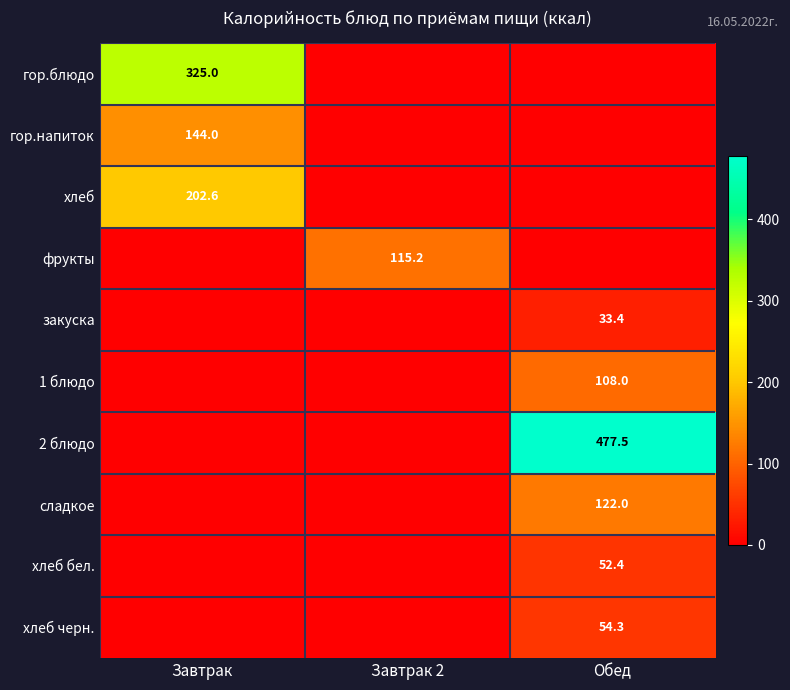

True or false: хлеб has a value of 328.4 at Завтрак.

False